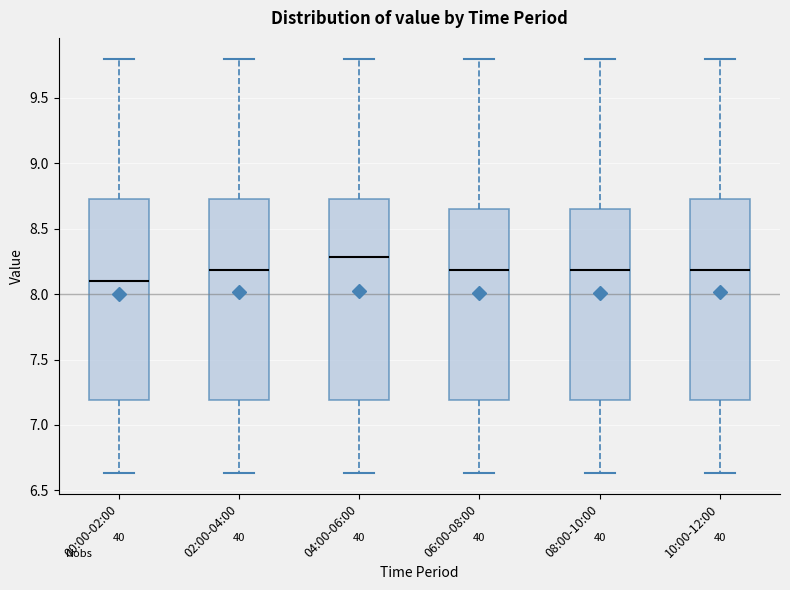

Where does the median line of the box for 10:00-12:00 sit on the y-axis? The values are not printed on the chart, so give them approximately, as read against the axis.

8.20